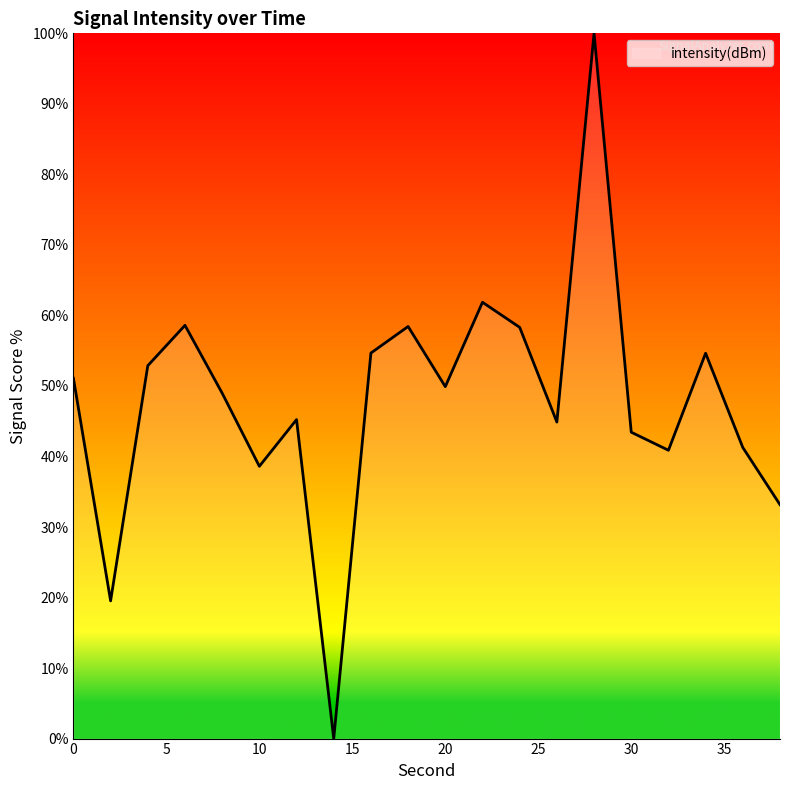

What is the maximum value shown in the chart?

100.0